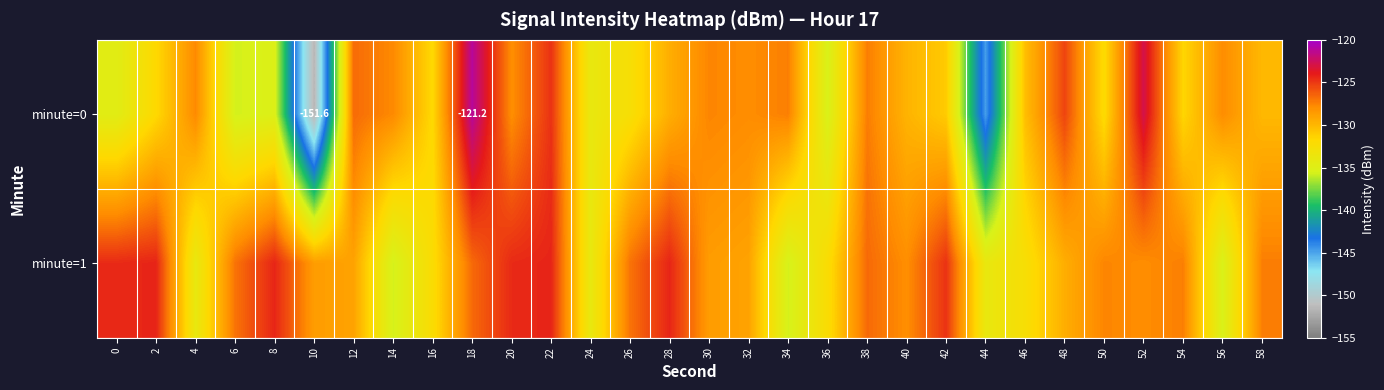

Rank the series at 22 from highest to lowest value.

minute=1, minute=0